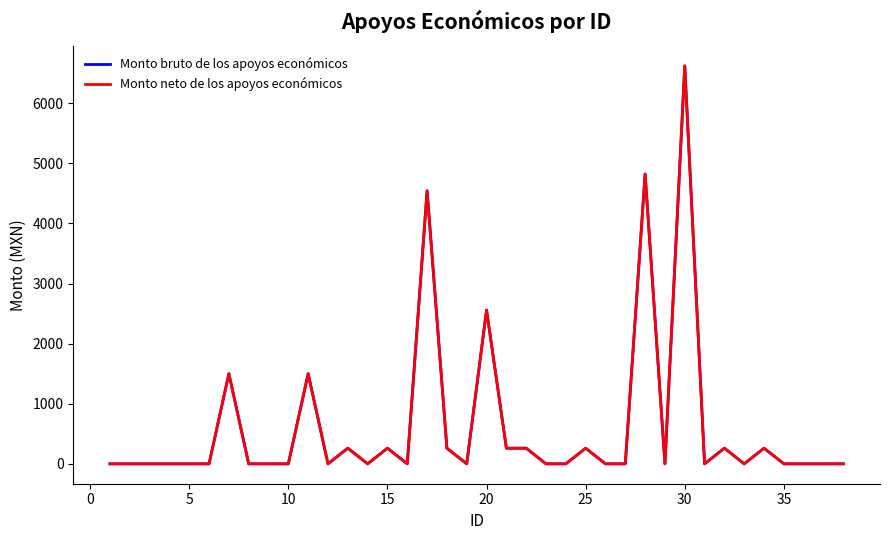

List the series in order of their peak value, lowest first.

Monto bruto de los apoyos económicos, Monto neto de los apoyos económicos